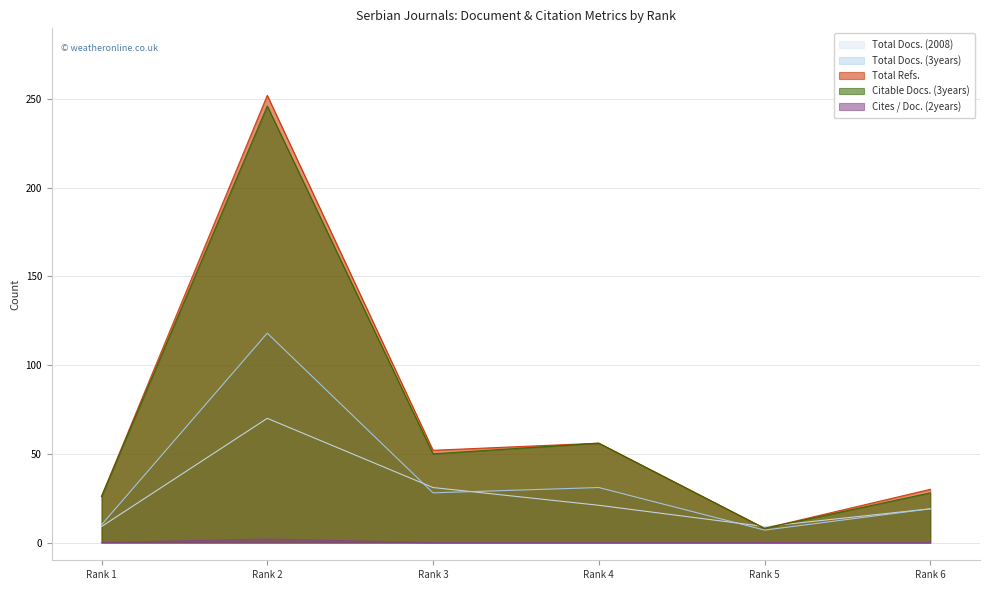

What is the total value across all series at Rank 4?

164